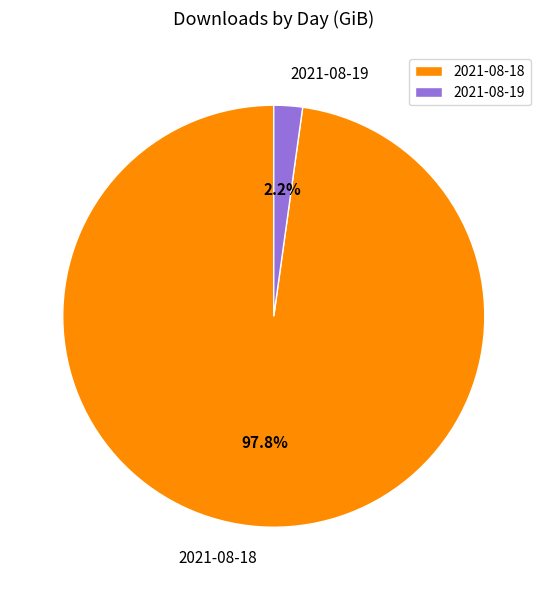

To the nearest percent, what is the combined percentage of 2021-08-19 and 2021-08-18?

100%